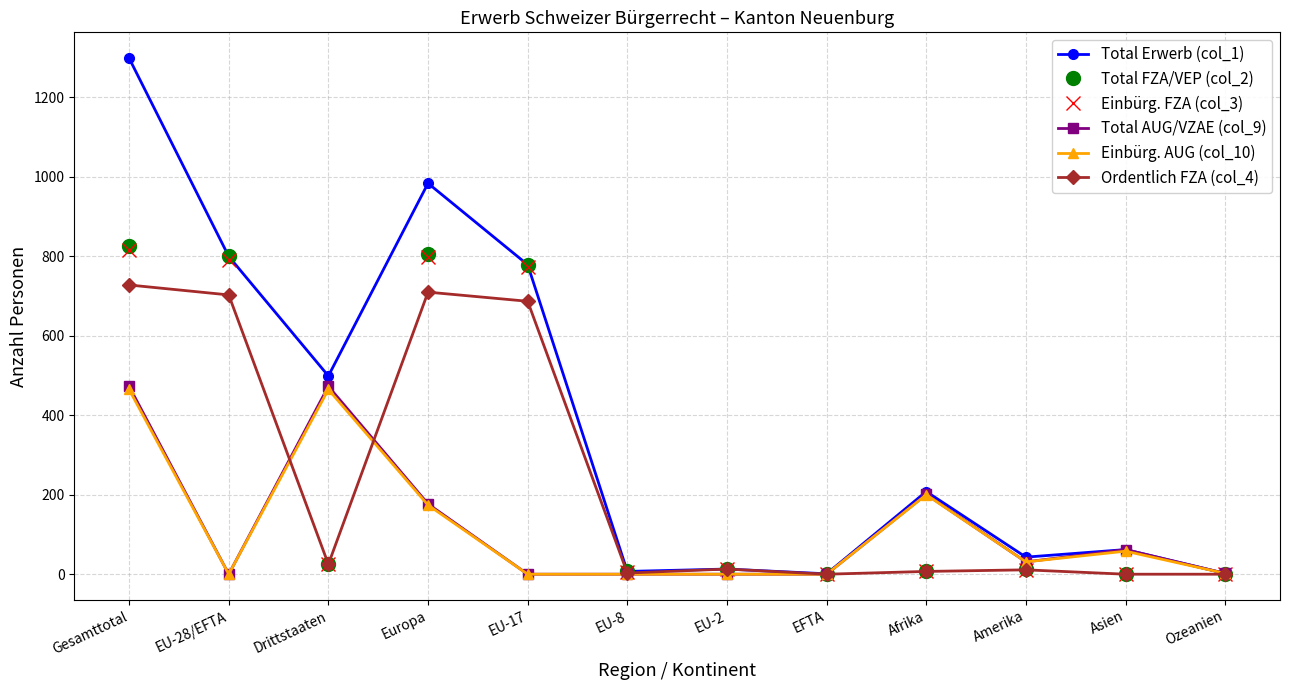

At which category does the chart reach its peak across all series?

Gesamttotal